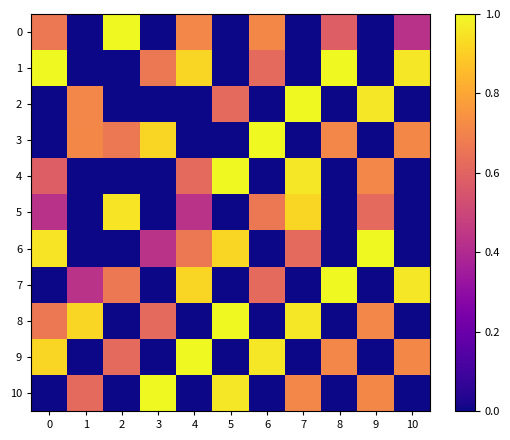

What is the spread (max minus min) of values at 2?

1.0